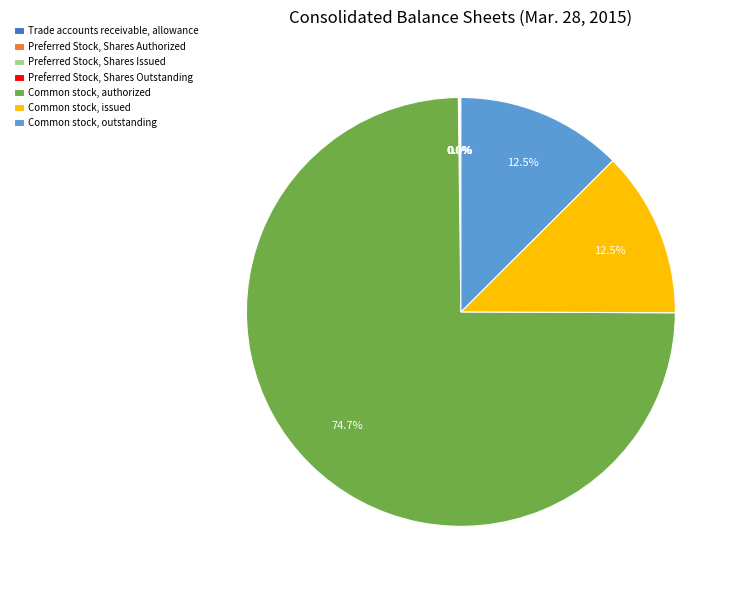

Which slice represents more than half of the pie?

Common stock, authorized